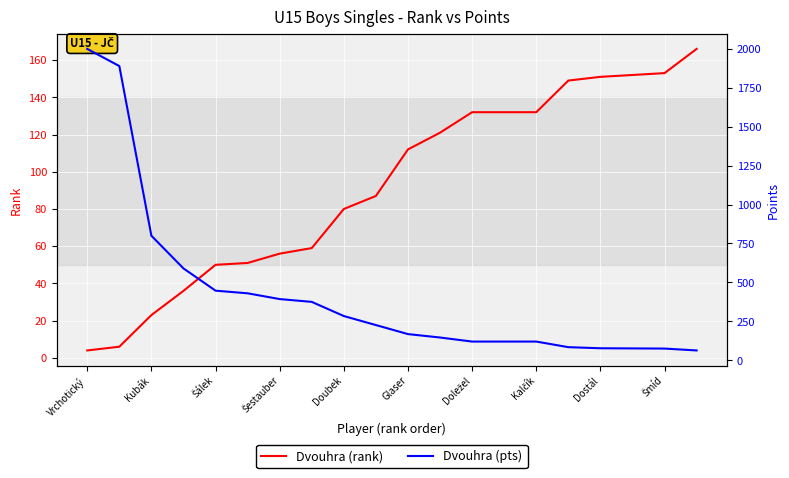

What is the difference between the second highest and minimum values in the Dvouhra (rank) series?

149